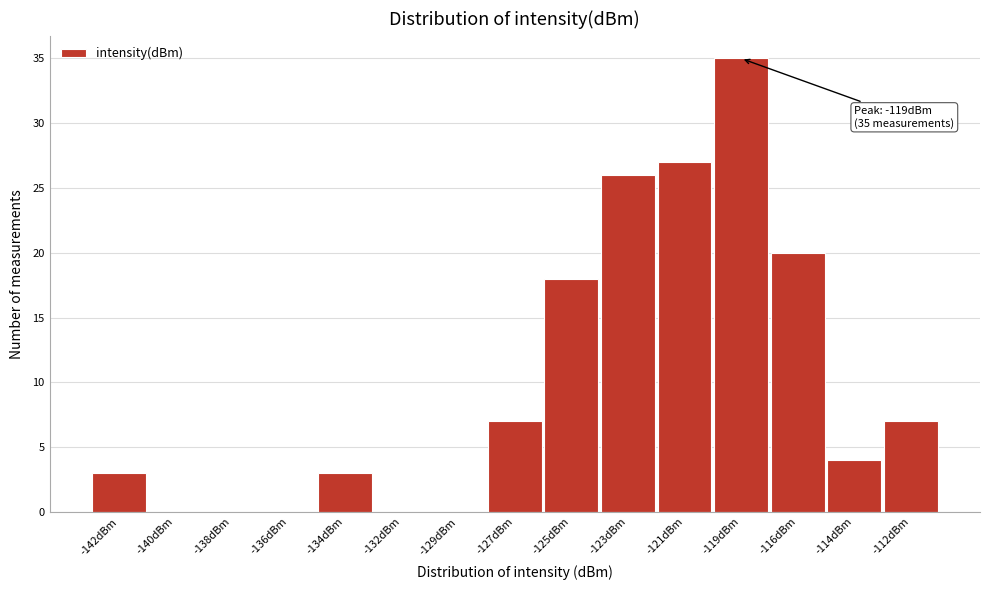

Reading right to left, what are all the values shown in this chart?

-112dBm=7	-114dBm=4	-116dBm=20	-119dBm=35	-121dBm=27	-123dBm=26	-125dBm=18	-127dBm=7	-129dBm=0	-132dBm=0	-134dBm=3	-136dBm=0	-138dBm=0	-140dBm=0	-142dBm=3